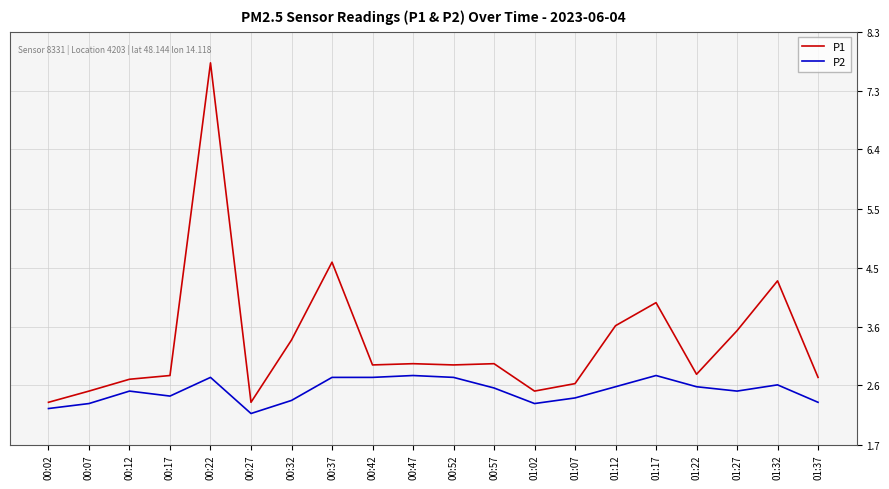

Read the P1 value at 00:27.

2.4